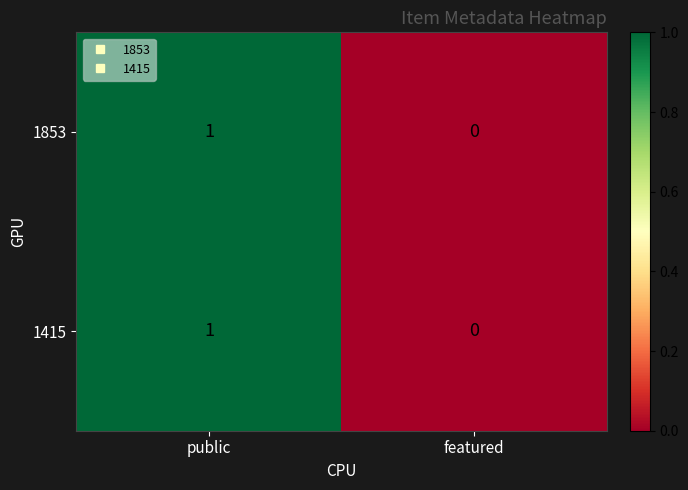

What is the total value across all series at public?

2